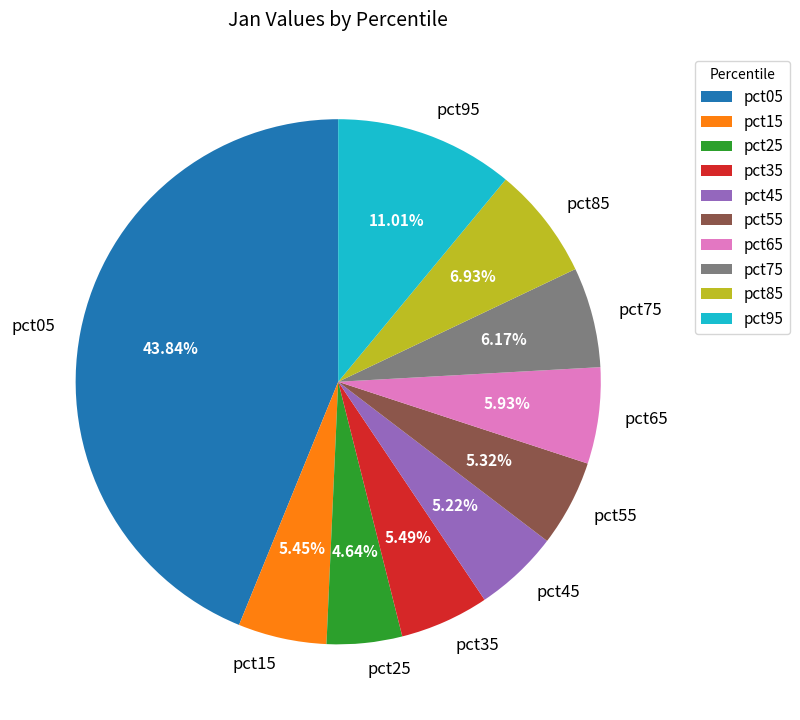

How many segments does this pie chart have?

10